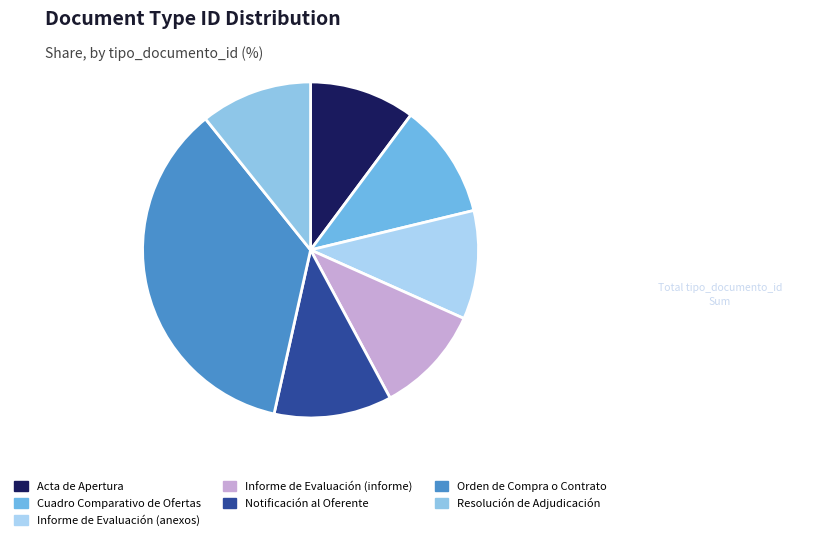

How many slices are in this pie chart?

7